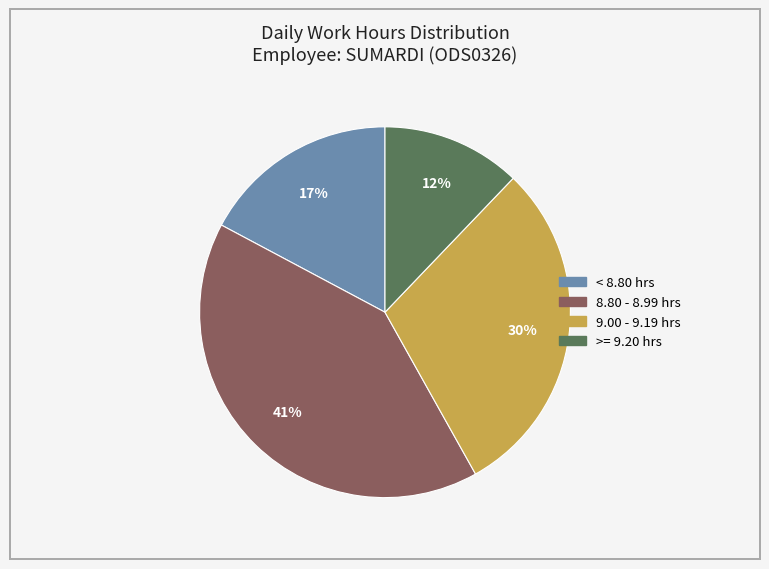

To the nearest percent, what is the difference between the largest and smallest slice percentages?

29%